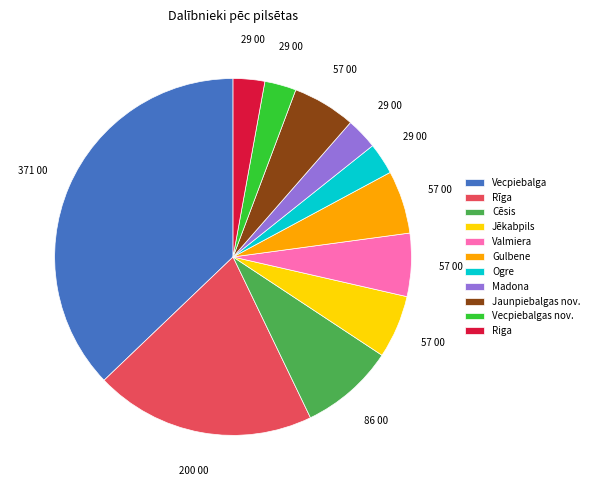

What is the ratio of the value at Vecpiebalga to the value at Vecpiebalgas nov.?

13.0